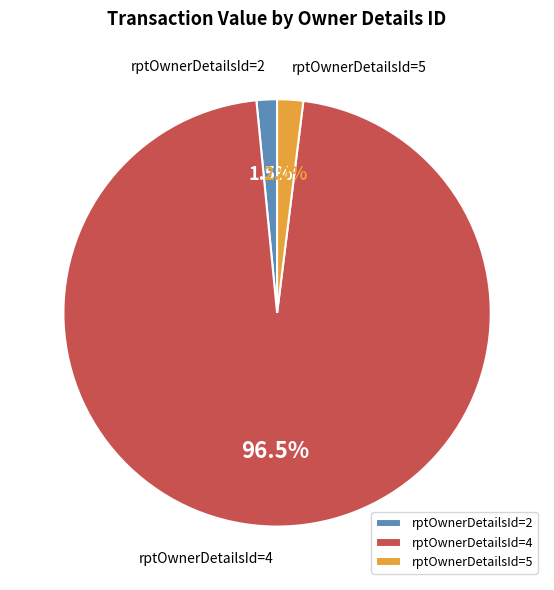

What is the largest slice in the pie chart?

rptOwnerDetailsId=4